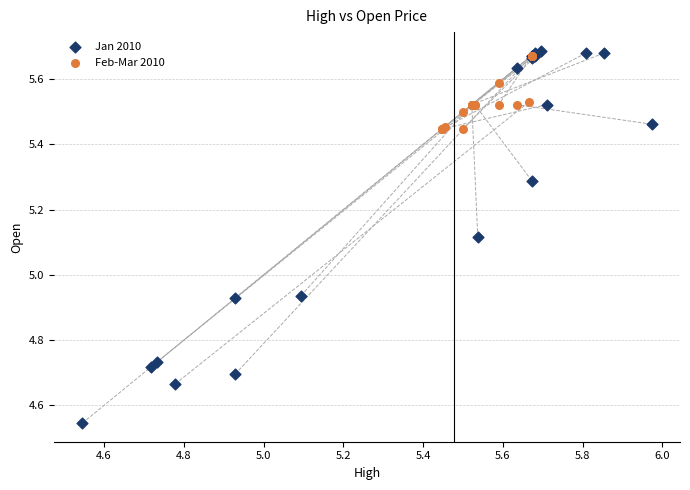

Which series has the largest Y range (max minus min)?

Jan 2010